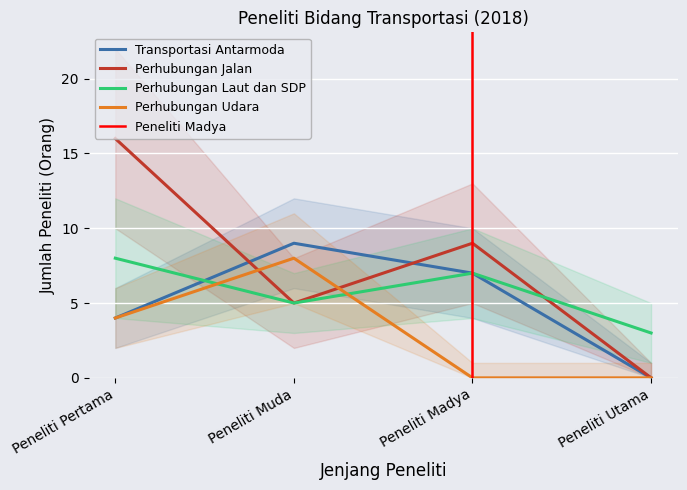

Is it true that Perhubungan Laut dan SDP equals 8 at Peneliti Muda?

False